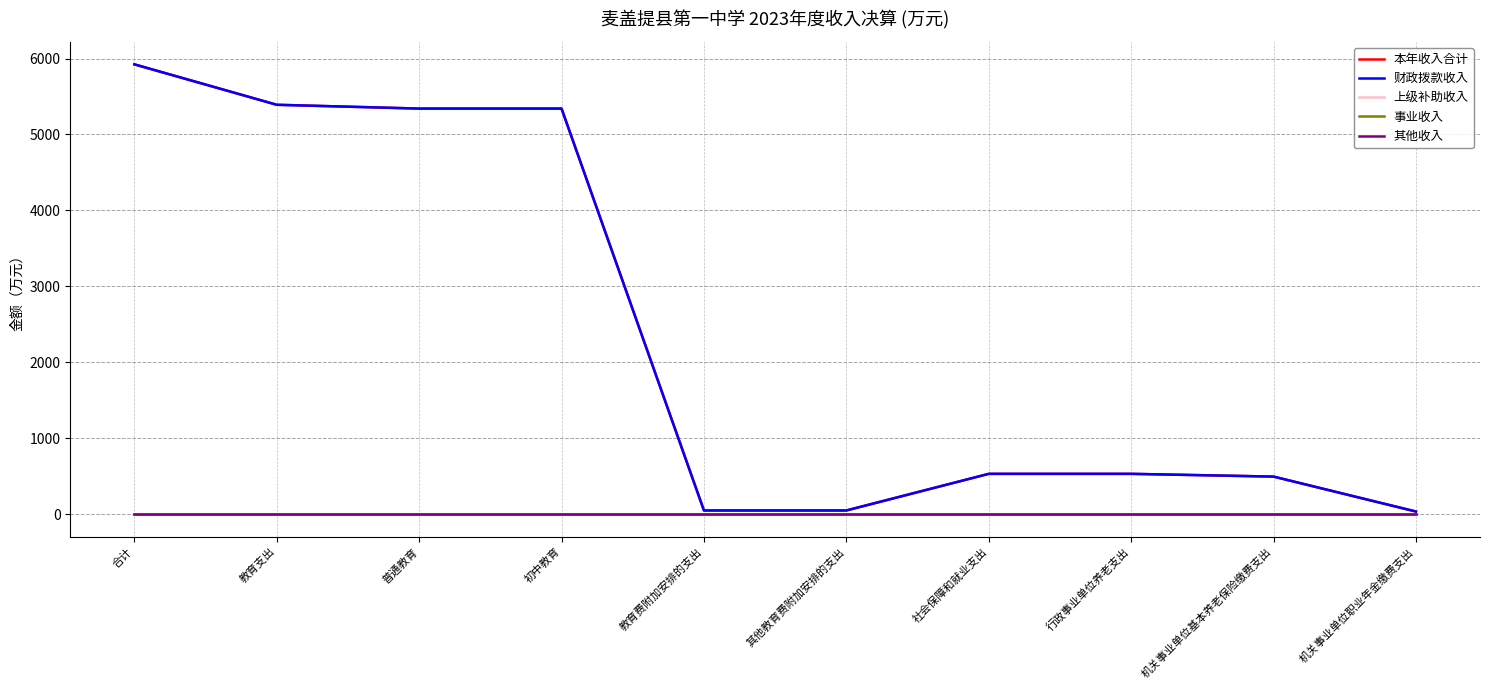

Does the chart have visible grid lines?

Yes